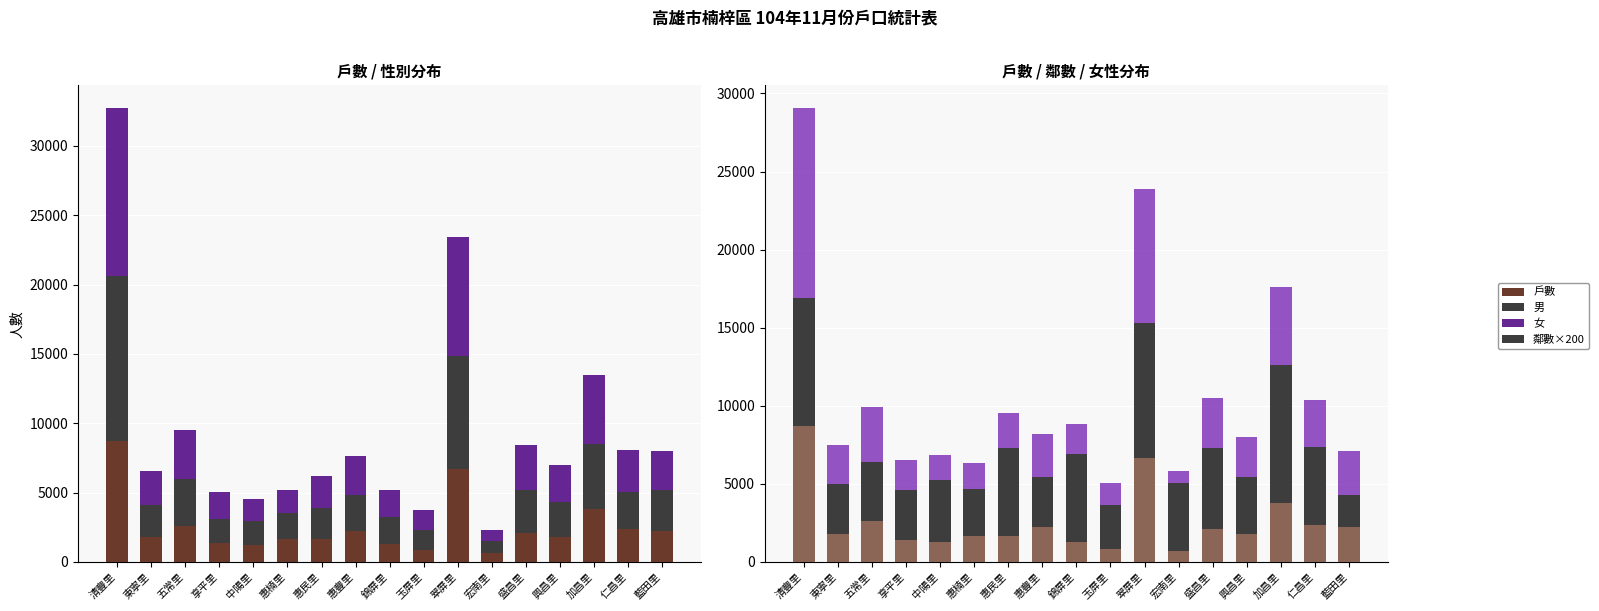

The 鄰數×200 series shows 5232 at 惠楠里. True or false?

False